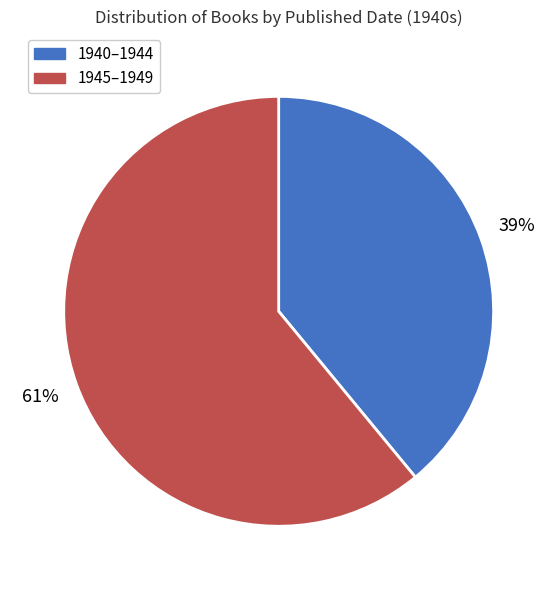

Is there any slice that represents more than half of the pie?

Yes